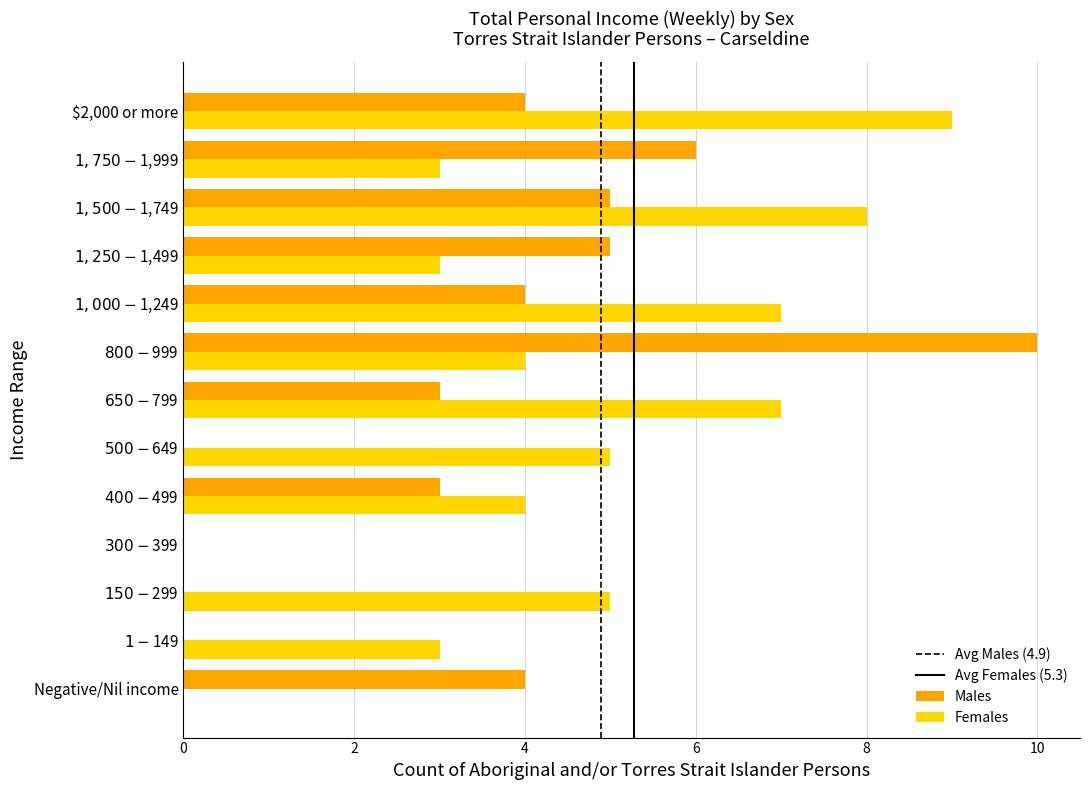

Which series has the largest total across all categories?

Females